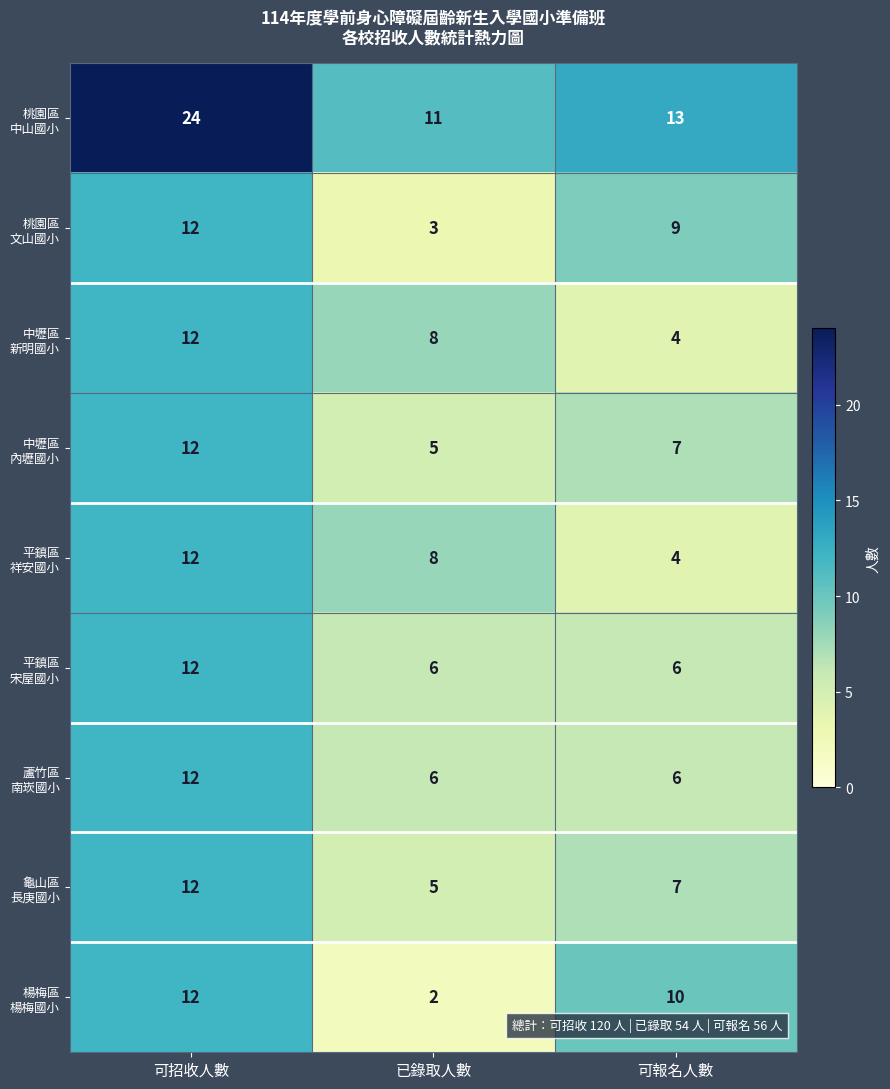

What is the difference between the highest and lowest values at 可招收人數?

12